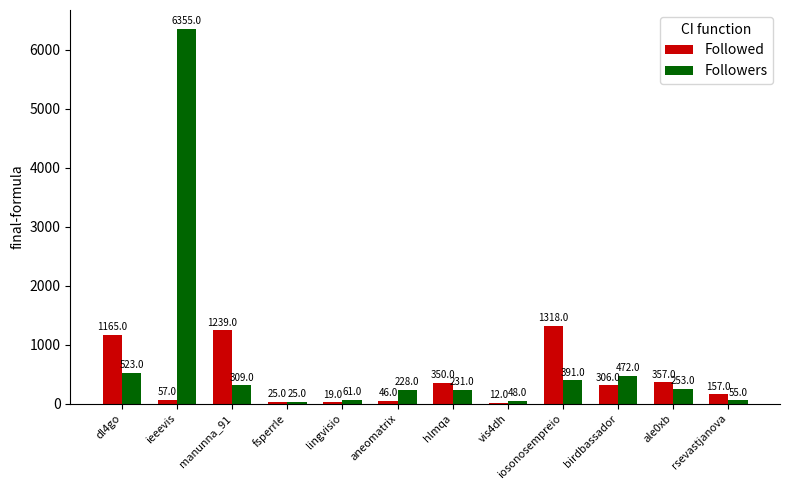

Count the number of data series in this chart.

2